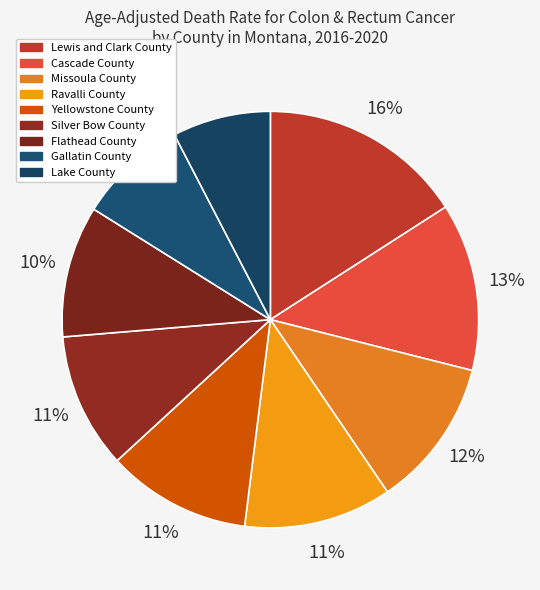

Which category has the smallest portion of the pie?

Lake County